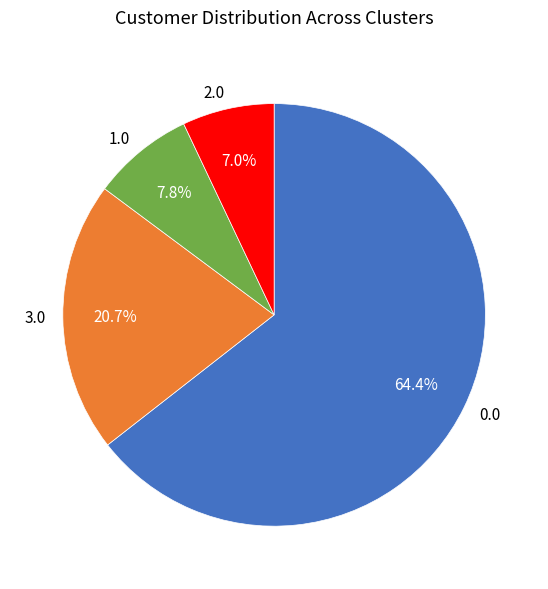

Between 1.0 and 3.0, which is larger?

3.0